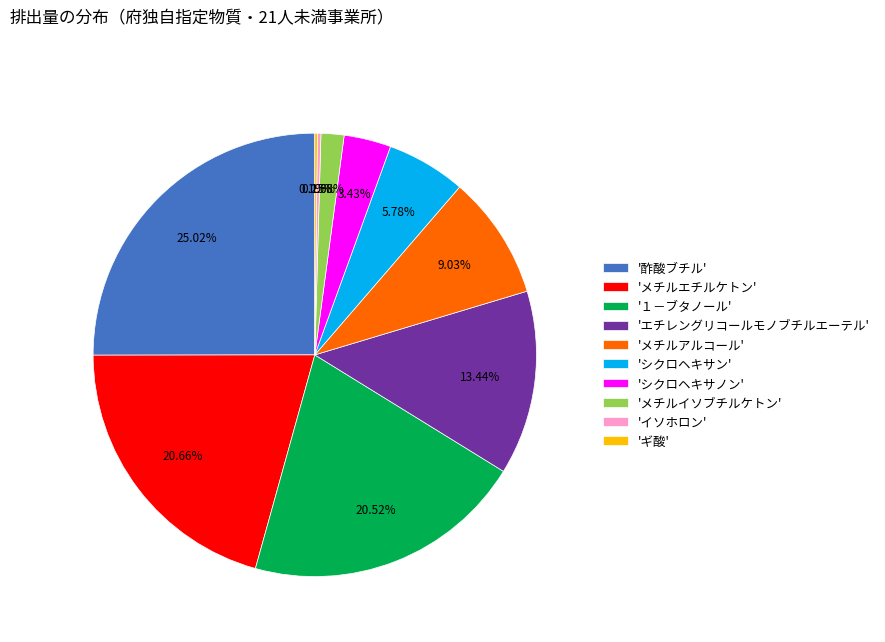

Which category has the biggest portion of the pie?

'酢酸ブチル'